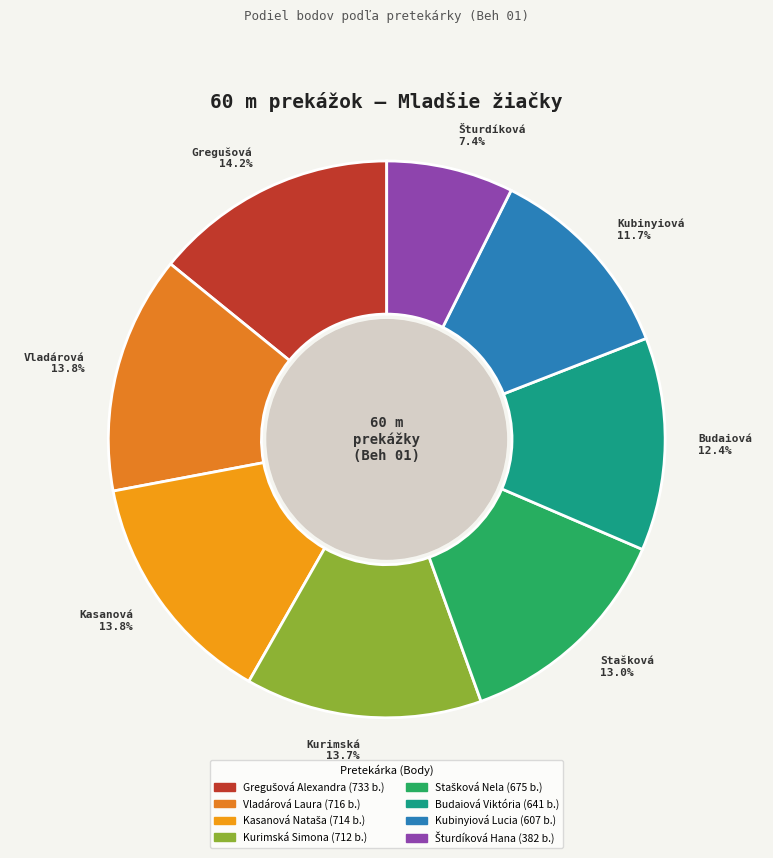

To the nearest percent, what is the combined percentage of Vladárová Laura and Šturdíková Hana?

21%